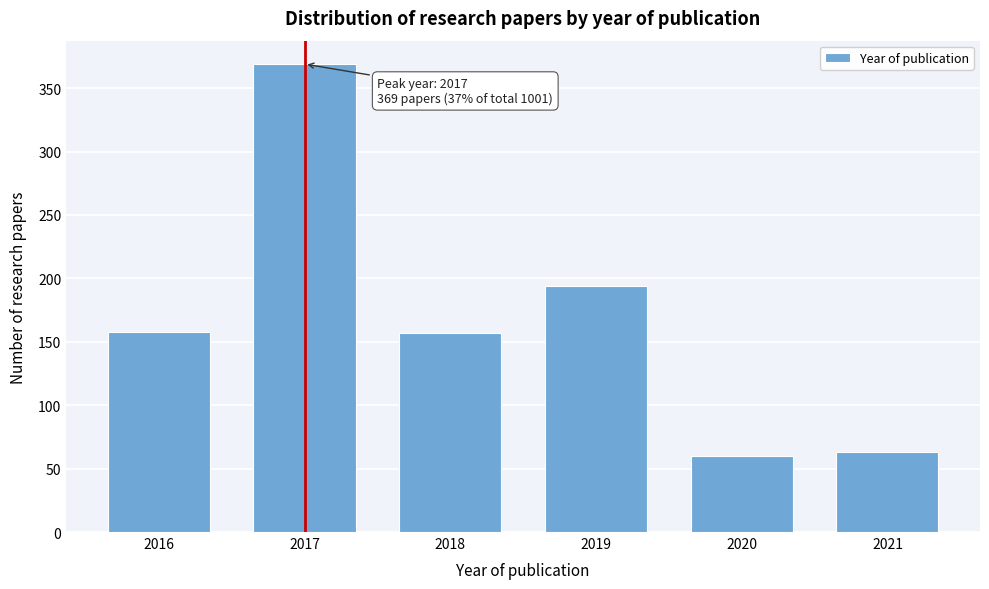

What is the value of the 4th bar from the left?

194